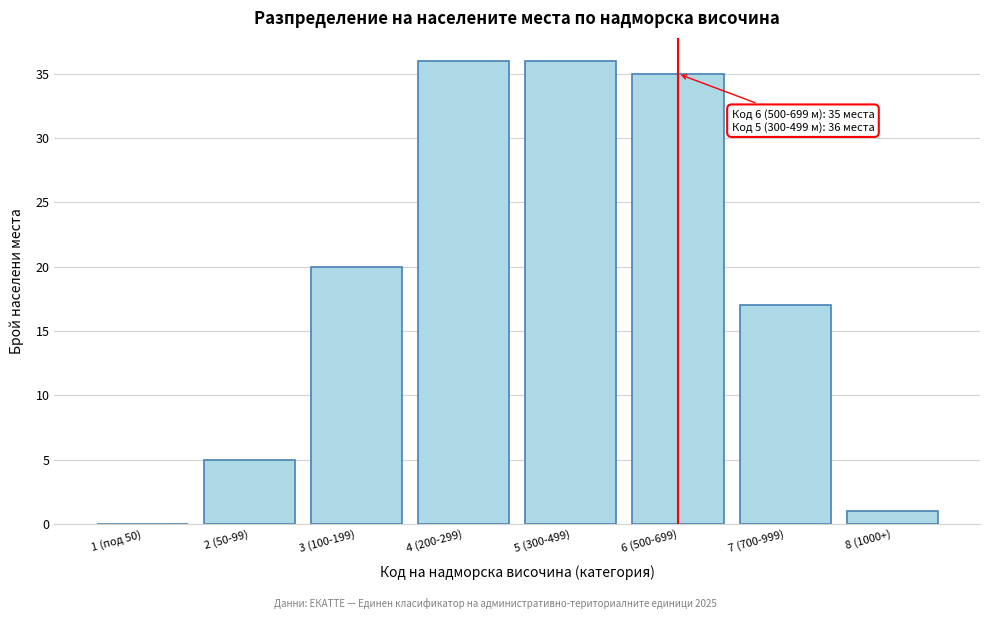

Reading left to right, list all the values displayed in this chart.

1 (под 50)=0	2 (50-99)=5	3 (100-199)=20	4 (200-299)=36	5 (300-499)=36	6 (500-699)=35	7 (700-999)=17	8 (1000+)=1